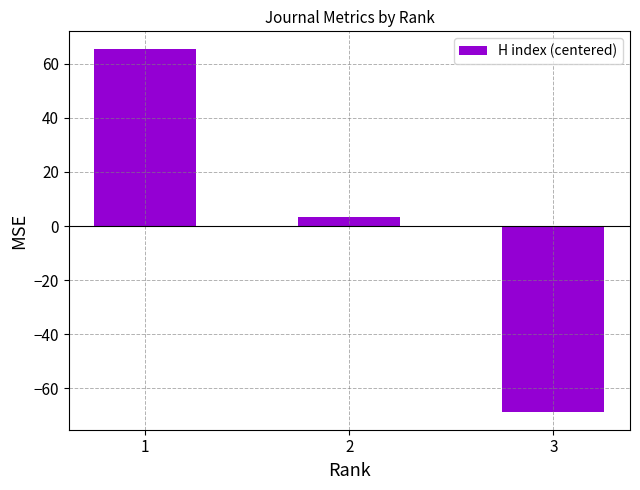

How many data points are less than 3?

1